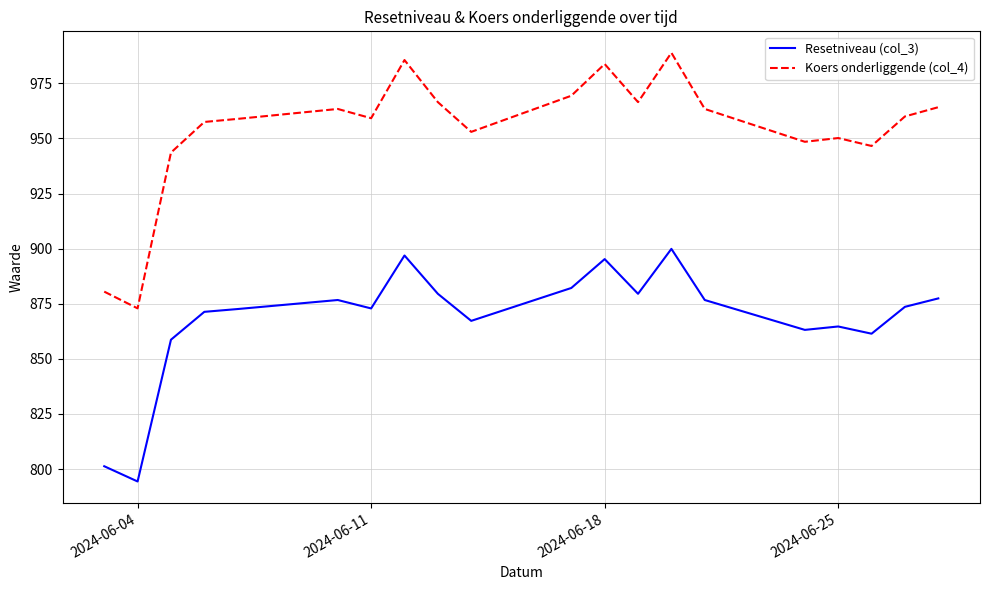

At how many categories does at least one series exceed 813?

20